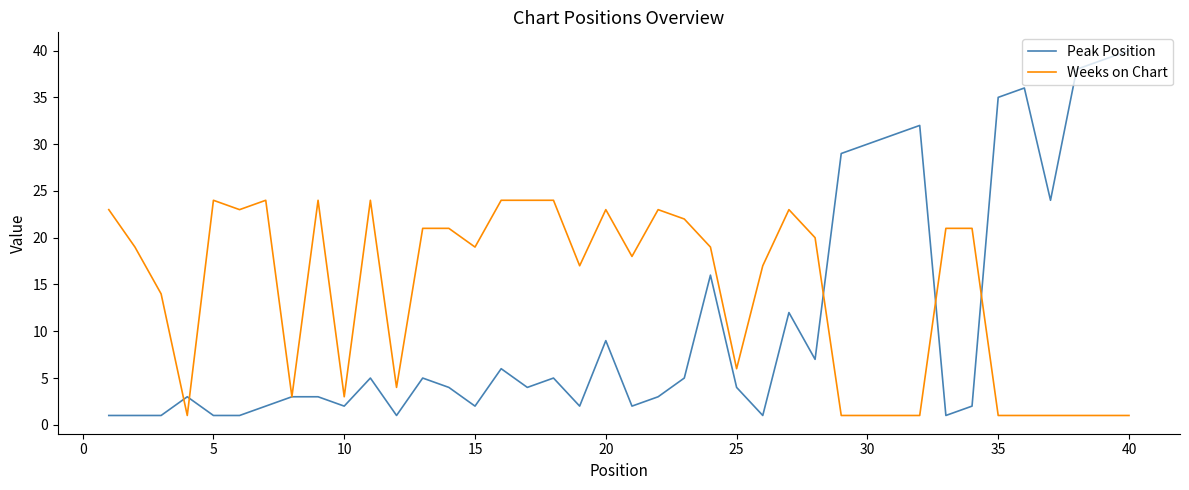

Rank the series by their average value, from lowest to highest.

Peak Position, Weeks on Chart